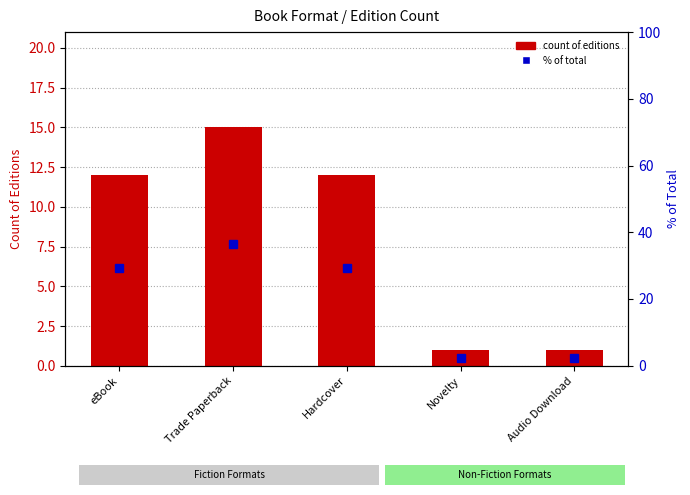

List the labels in order of count of editions value, smallest first.

Novelty, Audio Download, eBook, Hardcover, Trade Paperback